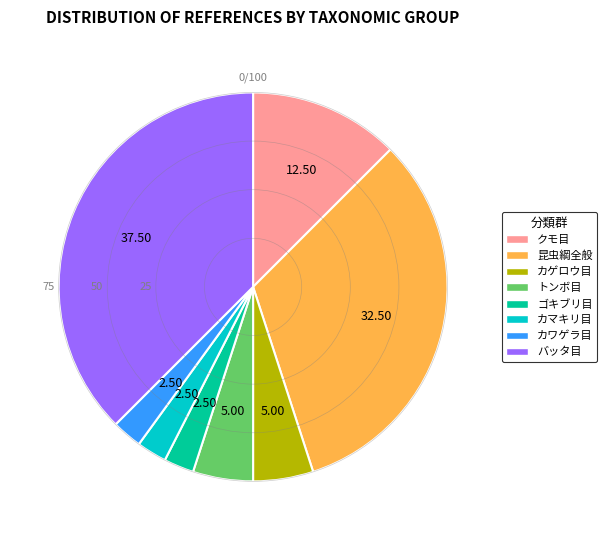

What is the ratio of the value at 昆虫綱全般 to the value at トンボ目?

6.5